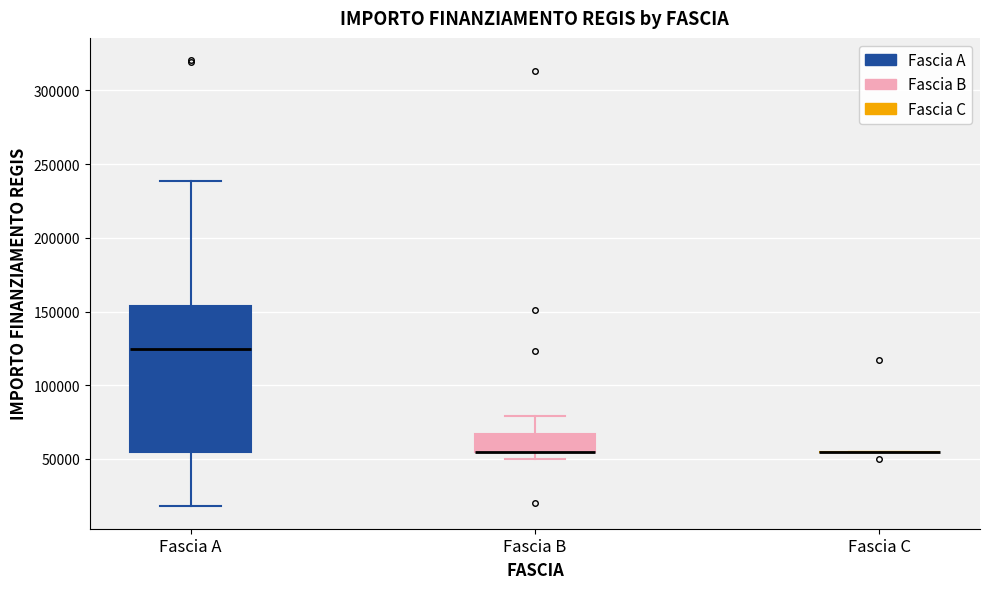

Where is the lower edge of the box for Fascia B on the y-axis? The values are not printed on the chart, so give them approximately, as read against the axis.

55000